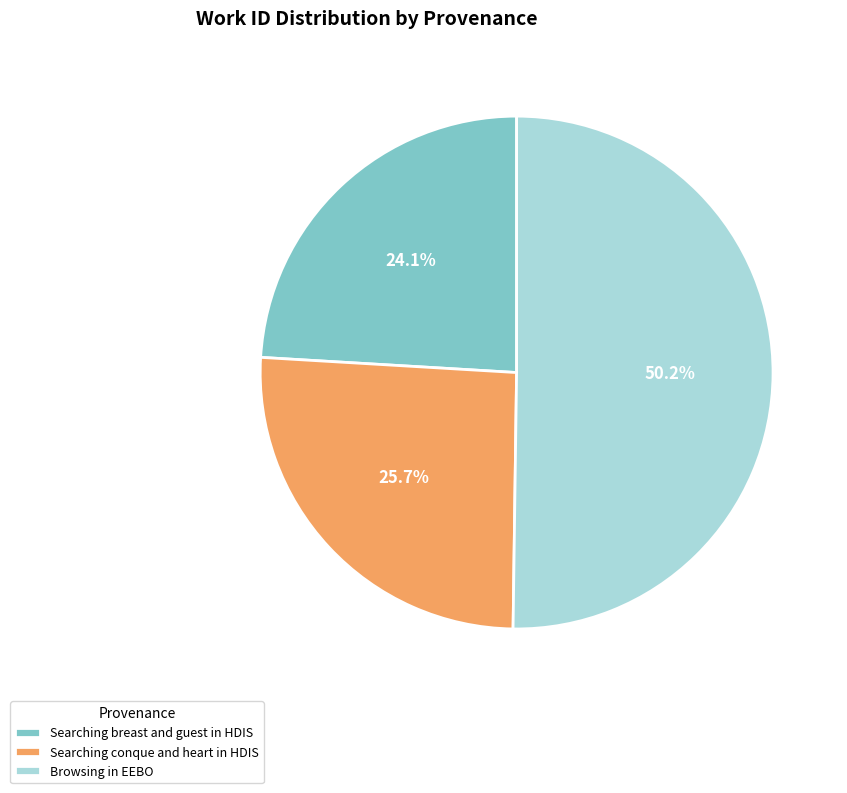

How much of the chart is everything except Searching breast and guest in HDIS?

75.9%